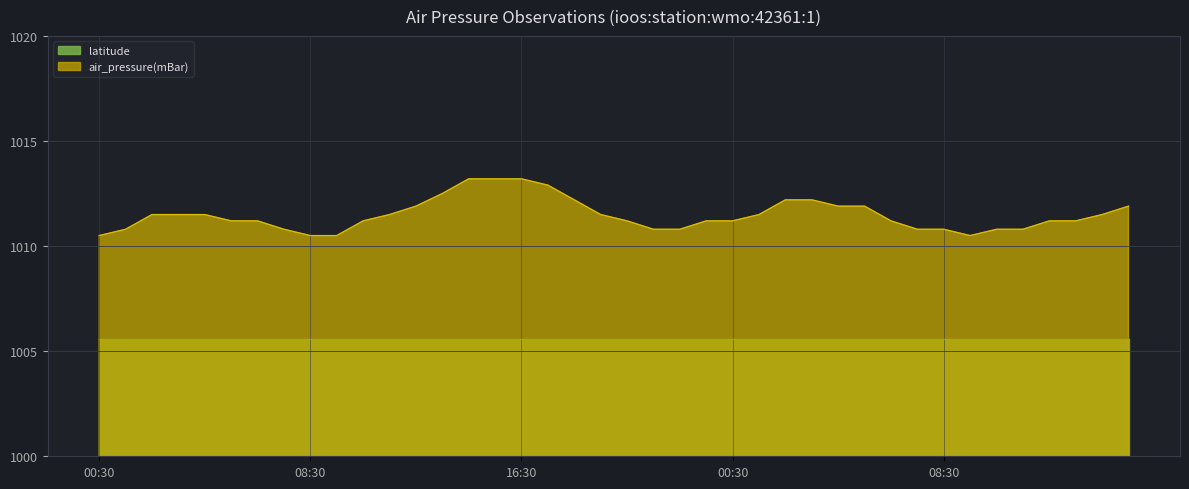

What is the sum of all values?

40458.9